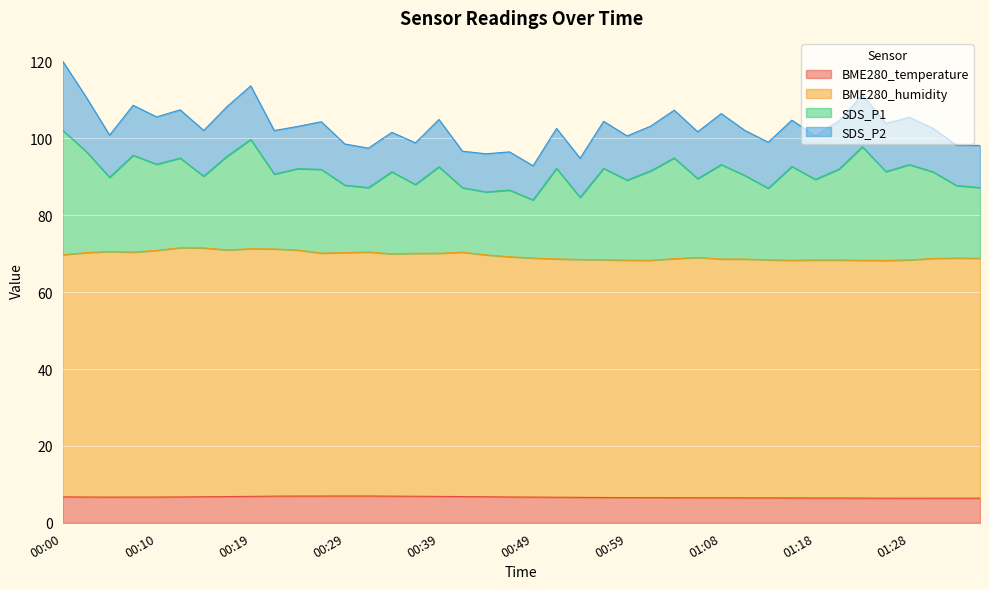

How many categories are shown in the chart?

40